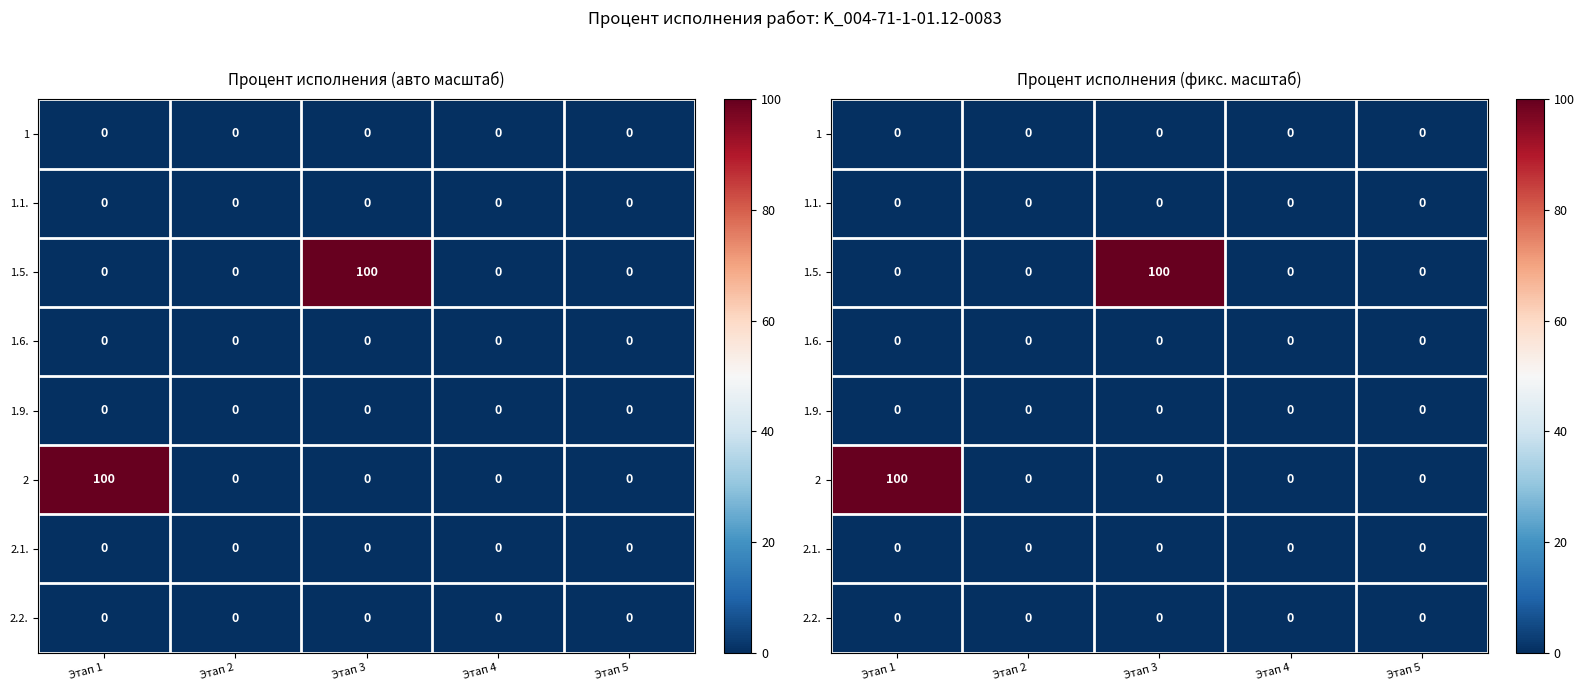

At Этап 5, list the series in order from smallest to largest.

1, 1.1., 1.5., 1.6., 1.9., 2, 2.1., 2.2.